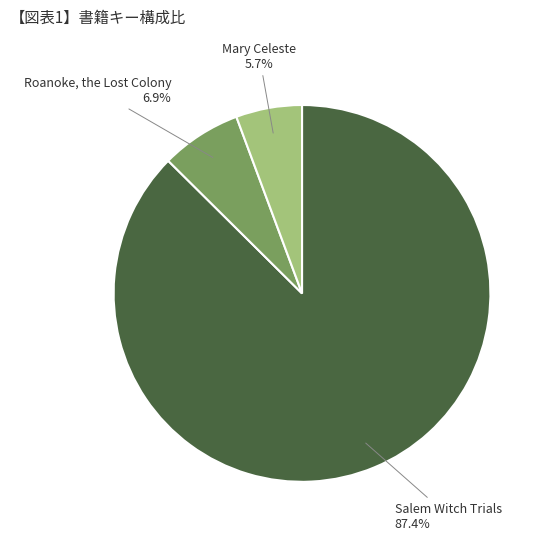

Rank the categories by value from highest to lowest.

Salem Witch Trials, Roanoke, the Lost Colony, Mary Celeste